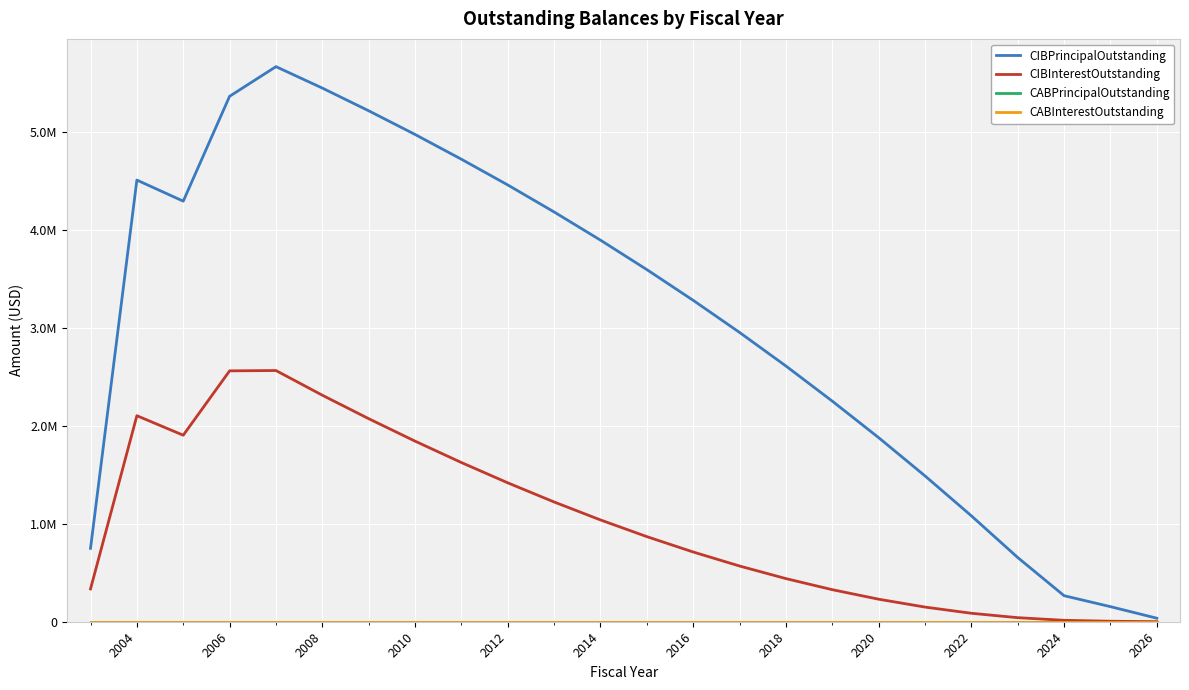

Does the chart display data point markers on the line(s)?

No